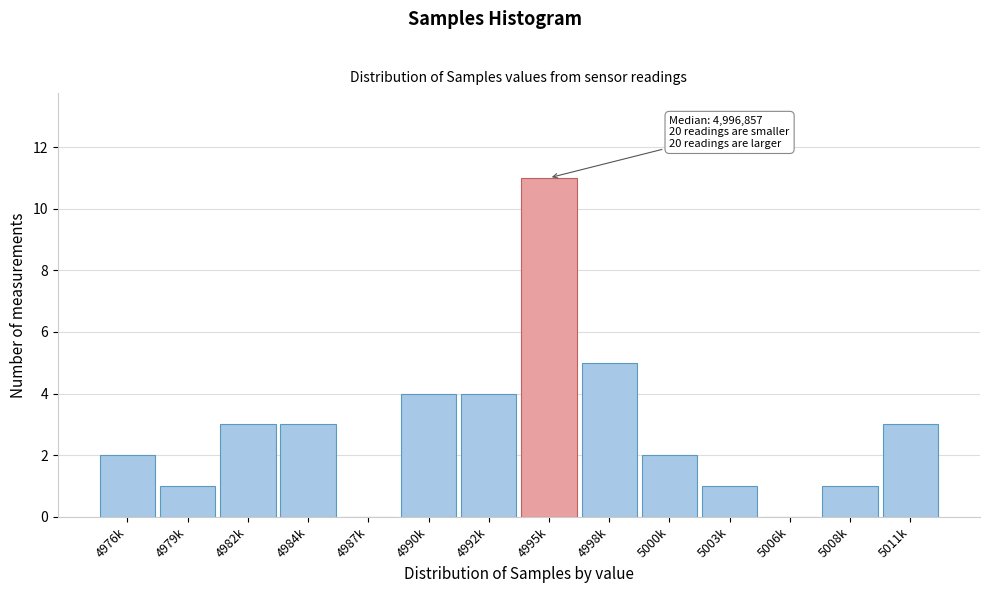

Reading left to right, extract all data points from this chart.

4976k=2	4979k=1	4982k=3	4984k=3	4987k=0	4990k=4	4992k=4	4995k=11	4998k=5	5000k=2	5003k=1	5006k=0	5008k=1	5011k=3